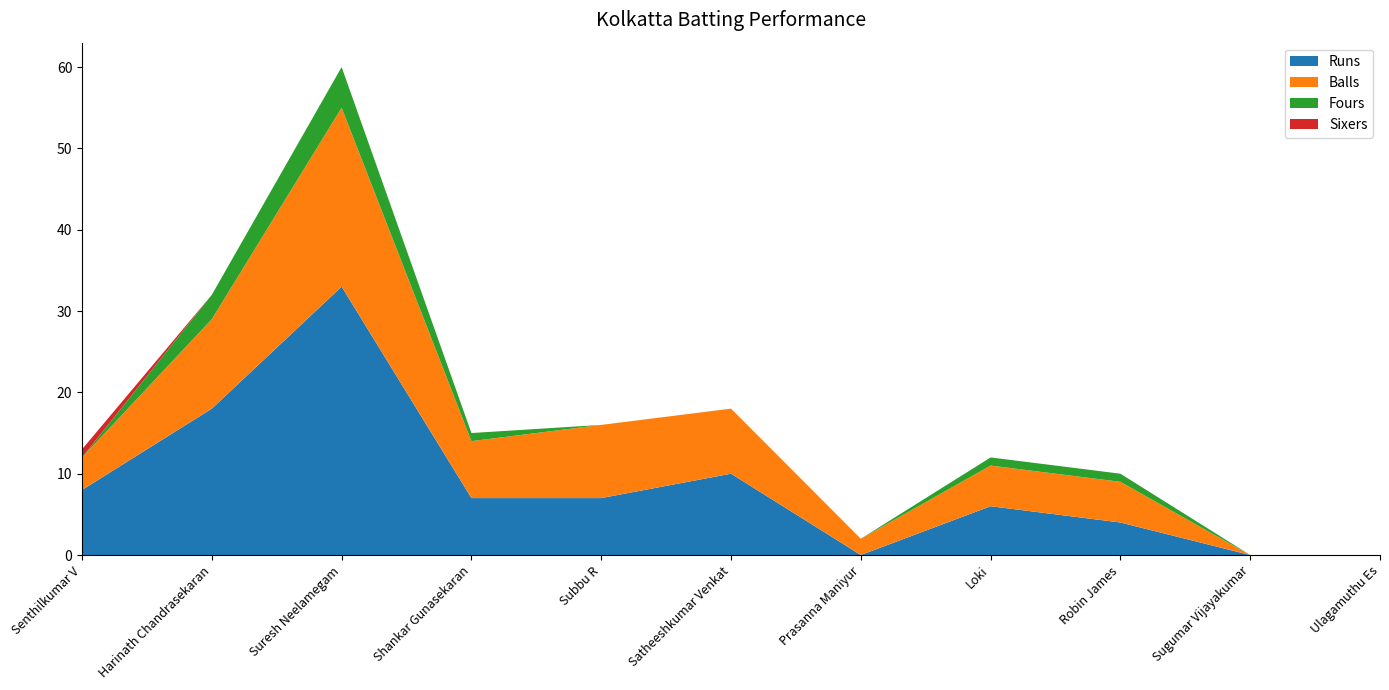

Reading left to right, extract all data points from this chart.

Runs: Senthilkumar V=8	Harinath Chandrasekaran=18	Suresh Neelamegam=33	Shankar Gunasekaran=7	Subbu R=7	Satheeshkumar Venkat=10	Prasanna Maniyur=0	Loki=6	Robin James=4	Sugumar Vijayakumar=0	Ulagamuthu Es=0
Balls: Senthilkumar V=4	Harinath Chandrasekaran=11	Suresh Neelamegam=22	Shankar Gunasekaran=7	Subbu R=9	Satheeshkumar Venkat=8	Prasanna Maniyur=2	Loki=5	Robin James=5	Sugumar Vijayakumar=0	Ulagamuthu Es=0
Fours: Senthilkumar V=0	Harinath Chandrasekaran=3	Suresh Neelamegam=5	Shankar Gunasekaran=1	Subbu R=0	Satheeshkumar Venkat=0	Prasanna Maniyur=0	Loki=1	Robin James=1	Sugumar Vijayakumar=0	Ulagamuthu Es=0
Sixers: Senthilkumar V=1	Harinath Chandrasekaran=0	Suresh Neelamegam=0	Shankar Gunasekaran=0	Subbu R=0	Satheeshkumar Venkat=0	Prasanna Maniyur=0	Loki=0	Robin James=0	Sugumar Vijayakumar=0	Ulagamuthu Es=0